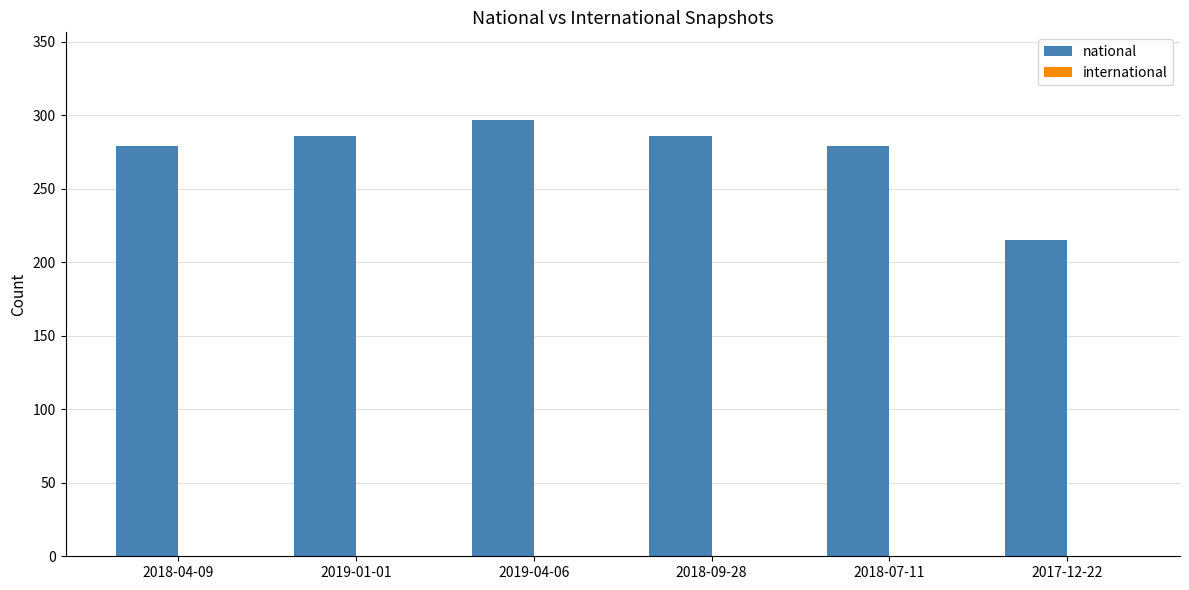

What is the sum of the values at 2018-07-11 and 2017-12-22?

494